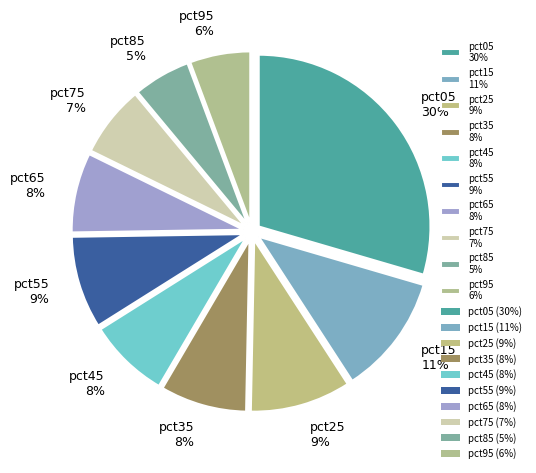

Is there a majority slice in this chart?

No